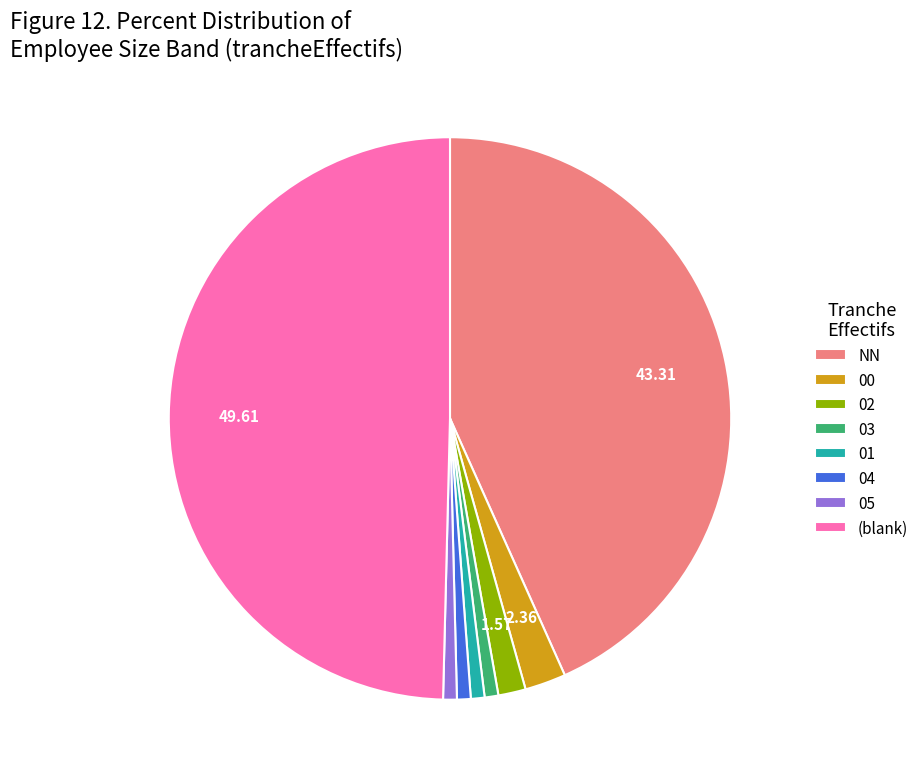

Which category has the biggest portion of the pie?

(blank)